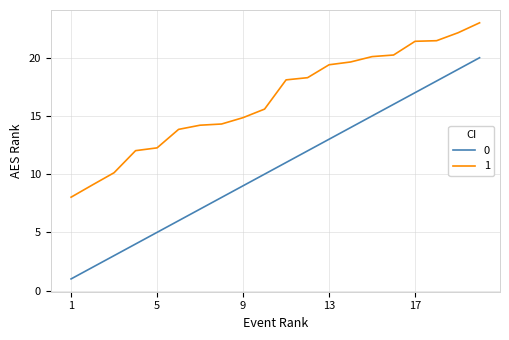

What is the highest value of the 1 series?

23.0